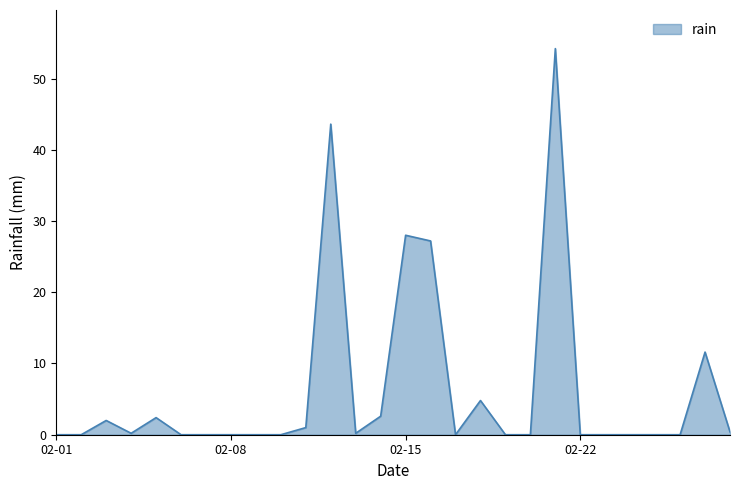

What is the greatest value displayed?

54.2